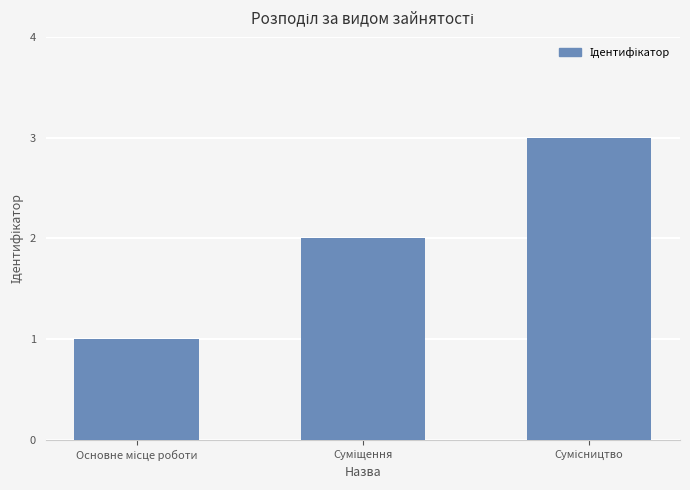

What is the greatest value displayed?

3